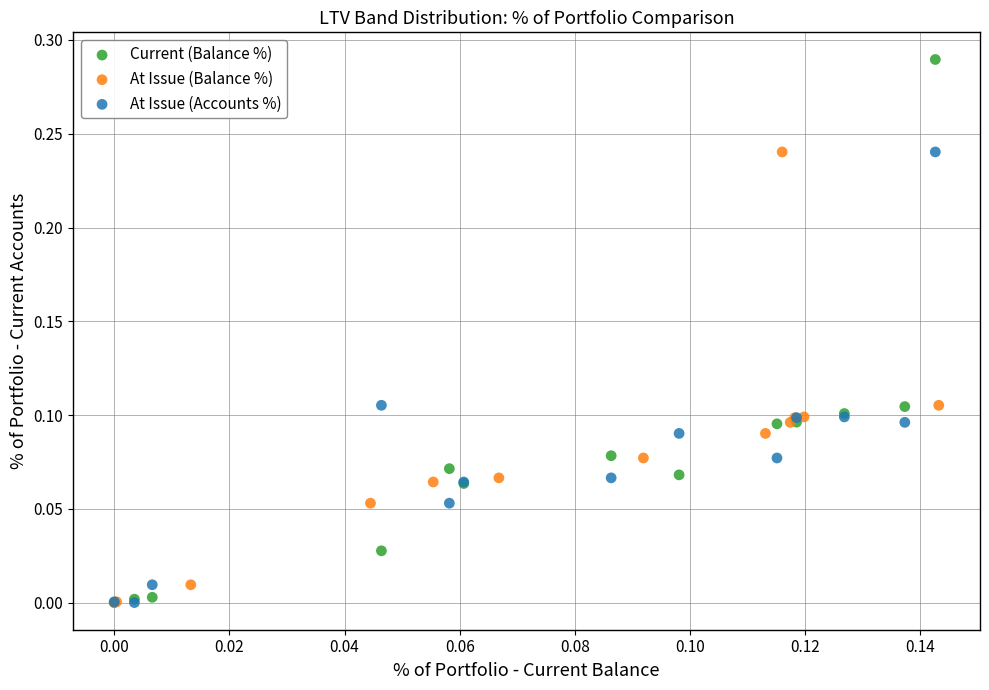

Which series has the widest spread of Y values?

Current (Balance %)